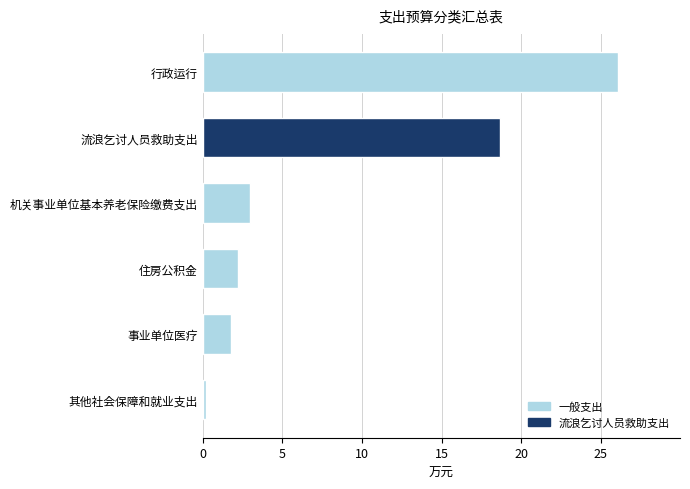

At which category does the chart reach its peak across all series?

行政运行